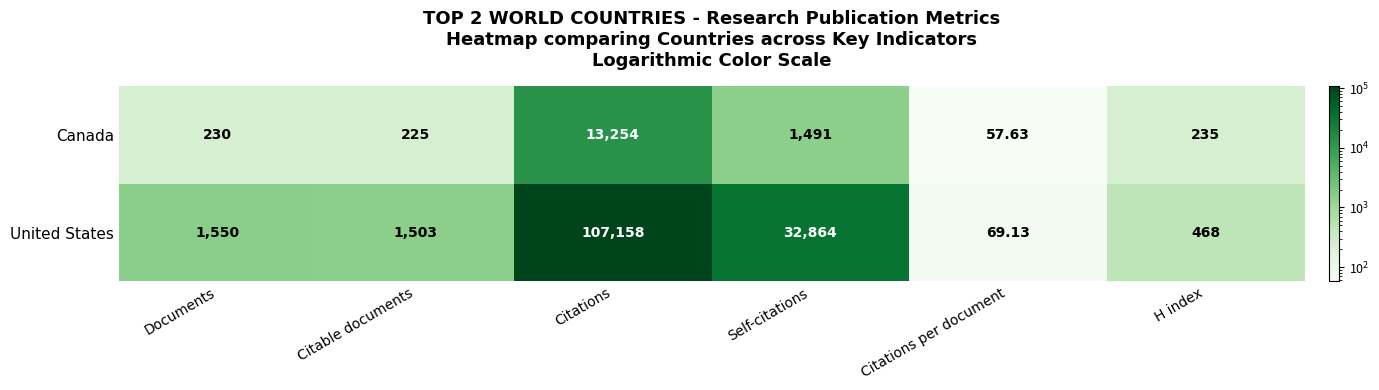

Between Citable documents and Citations per document, which series saw the biggest shift?

United States